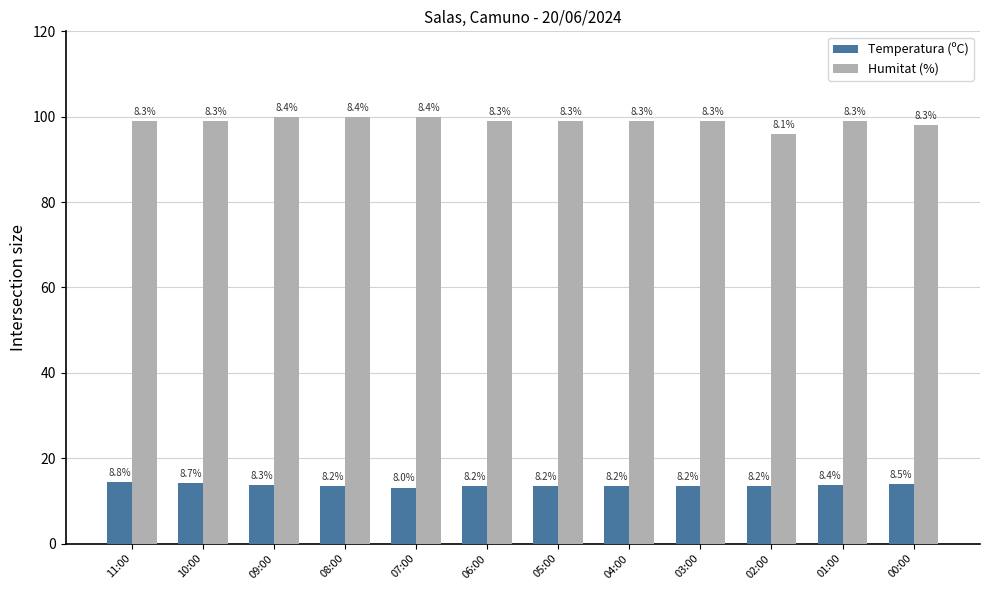

Rank the series by their maximum value, from highest to lowest.

Humitat (%), Temperatura (ºC)